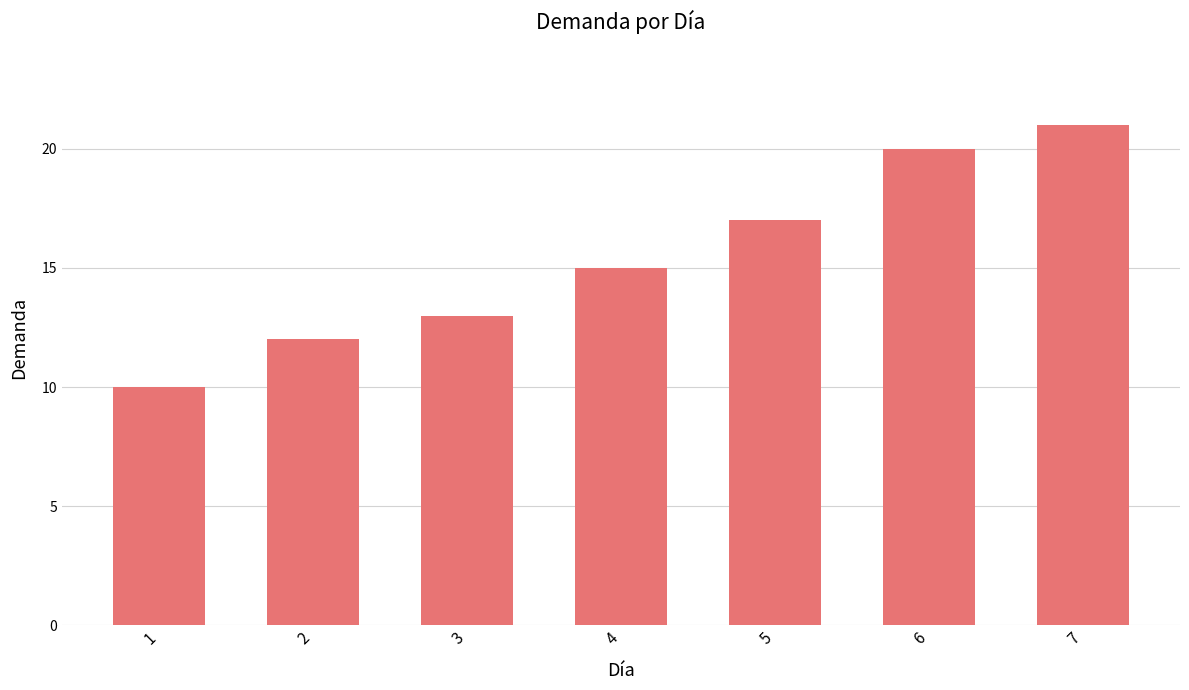

What is the change in value from 1 to 5?

+7